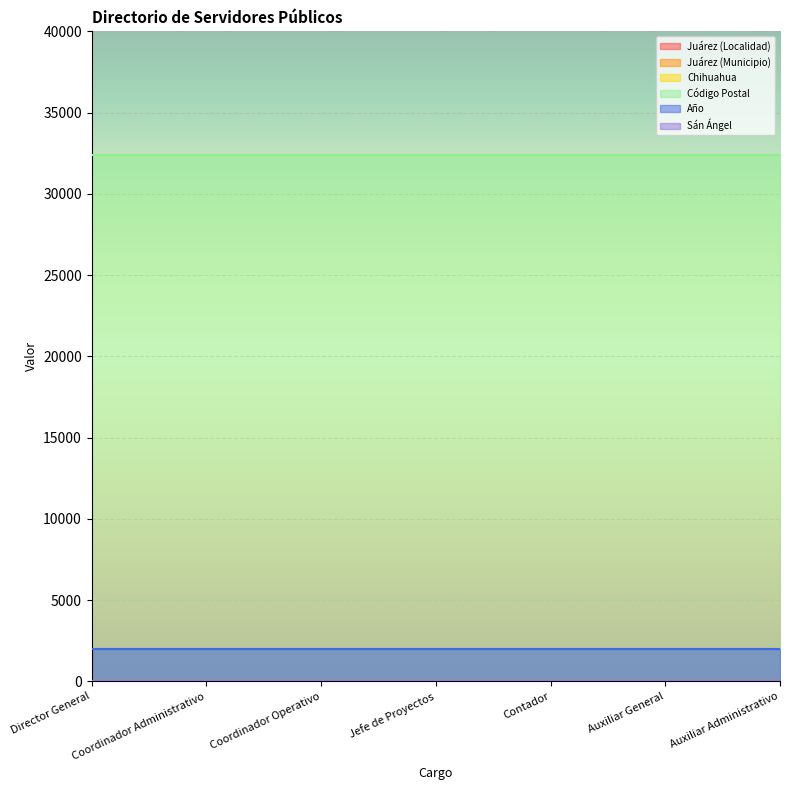

Which label corresponds to the largest value in the chart?

Director General